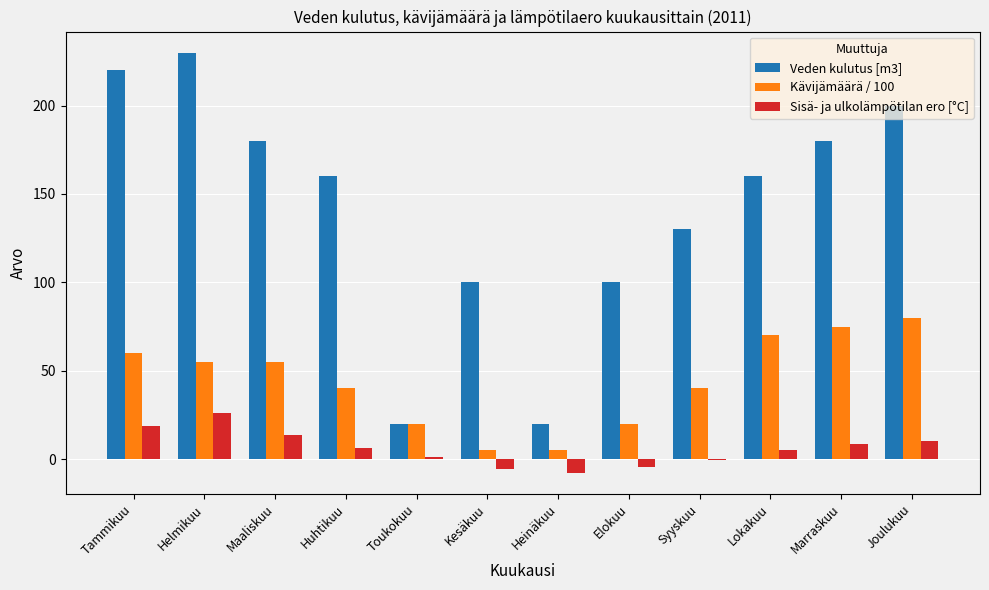

Is the value of Sisä- ja ulkolämpötilan ero [°C] at Toukokuu greater than the value of Veden kulutus [m3] at Lokakuu?

No